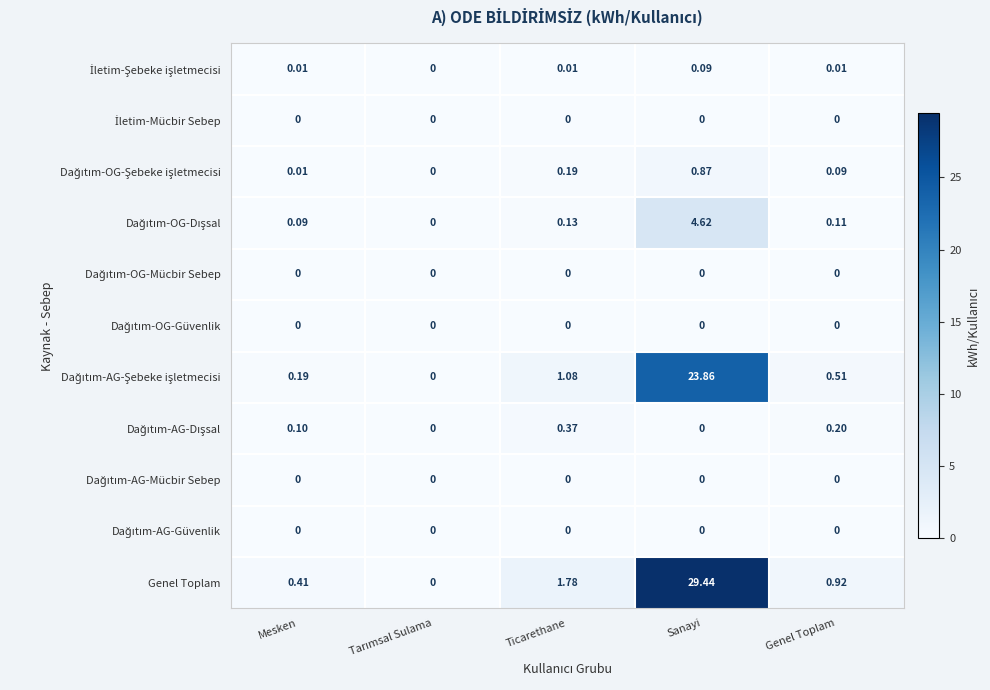

At how many categories does at least one series exceed 15?

1